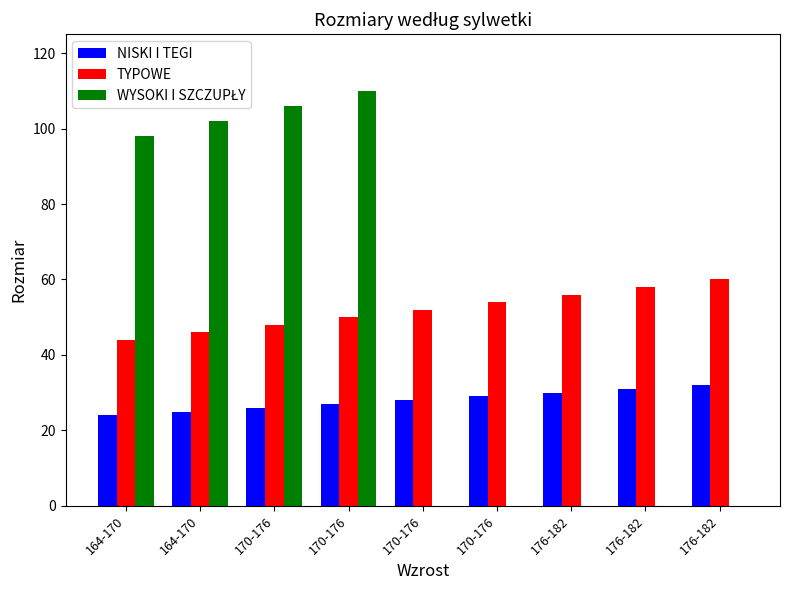

How many categories are shown in the chart?

9